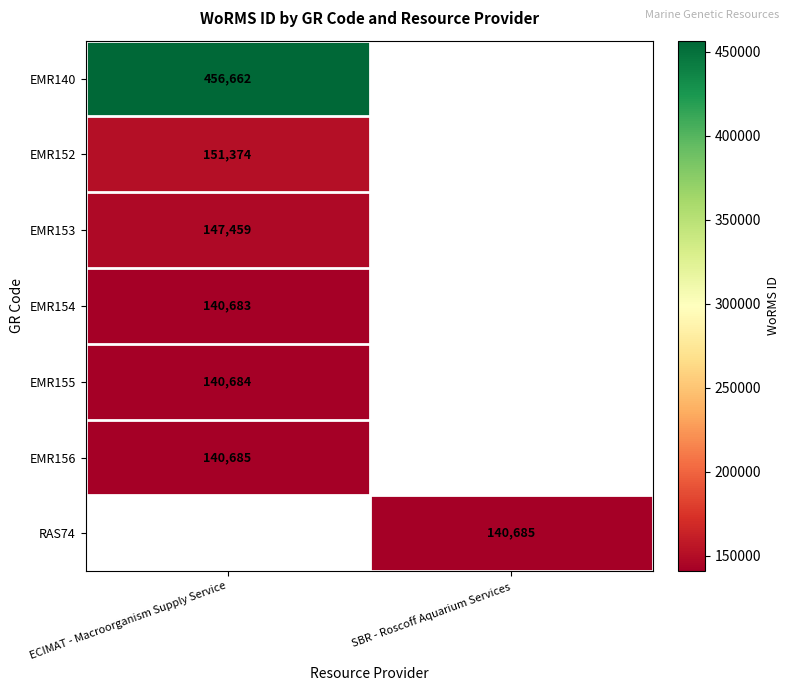

True or false: EMR152 has a value of 267742 at ECIMAT - Macroorganism Supply Service.

False